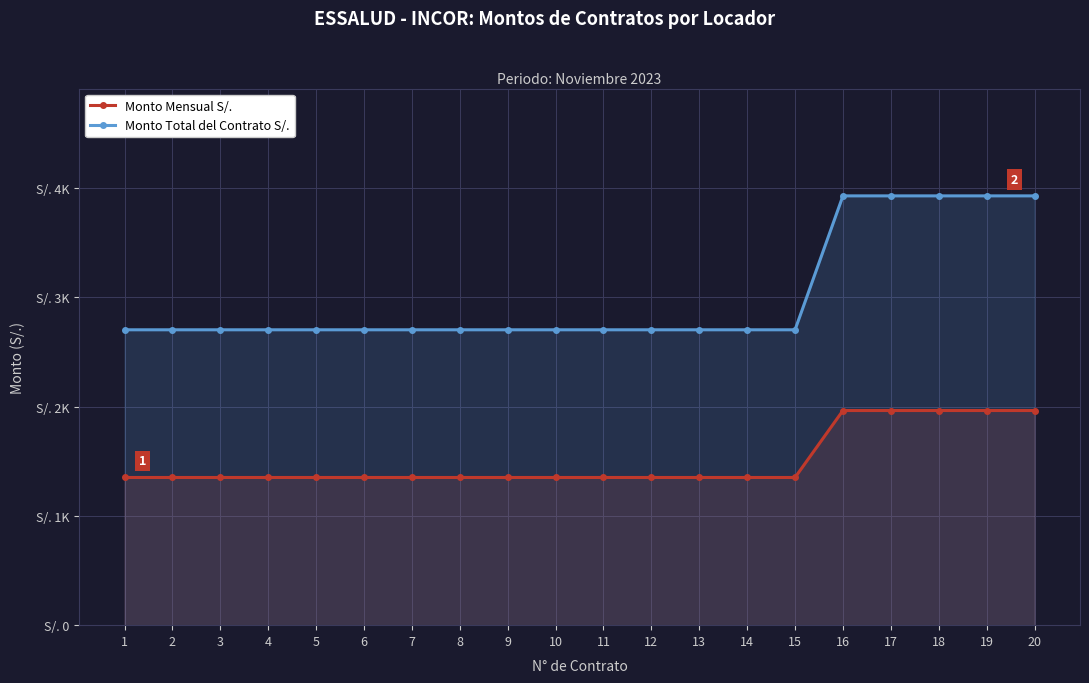

Is the value of Monto Total del Contrato S/. at 15 greater than the value of Monto Mensual S/. at 5?

Yes